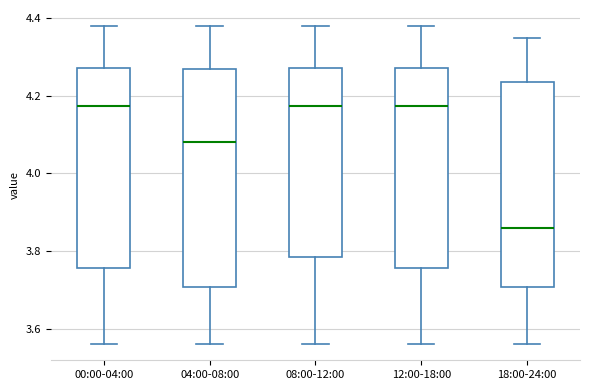

Reading left to right, transcribe this box plot: for each box, give where its median line is, the range the box spans, and where its two whiskers end, as read against the y-axis. The values are not printed on the chart, so give them approximately, as read against the axis.

00:00-04:00: median 4.18, box 3.76 to 4.28, whiskers 3.56 to 4.38
04:00-08:00: median 4.08, box 3.70 to 4.28, whiskers 3.56 to 4.38
08:00-12:00: median 4.18, box 3.78 to 4.28, whiskers 3.56 to 4.38
12:00-18:00: median 4.18, box 3.76 to 4.28, whiskers 3.56 to 4.38
18:00-24:00: median 3.86, box 3.70 to 4.24, whiskers 3.56 to 4.36